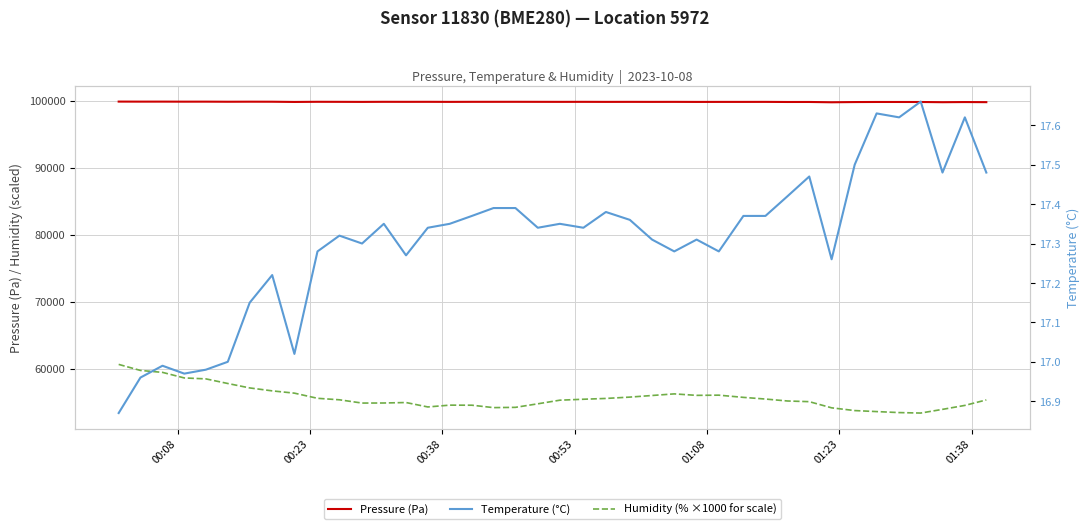

Which series has the widest spread of values?

Humidity (% ×1000 for scale)